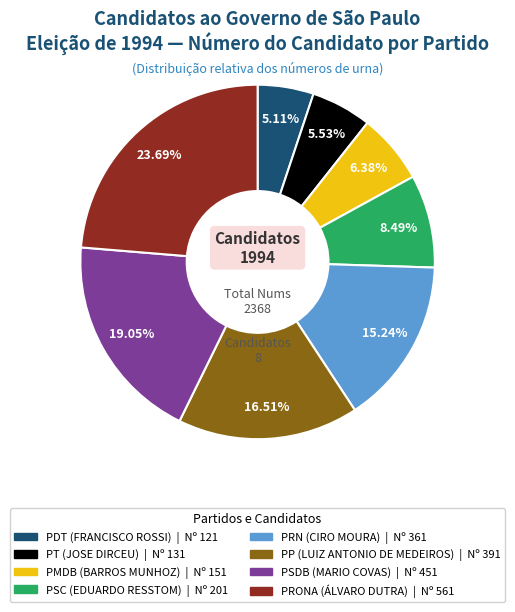

Which slice is the largest?

PRONA (ÁLVARO DUTRA)